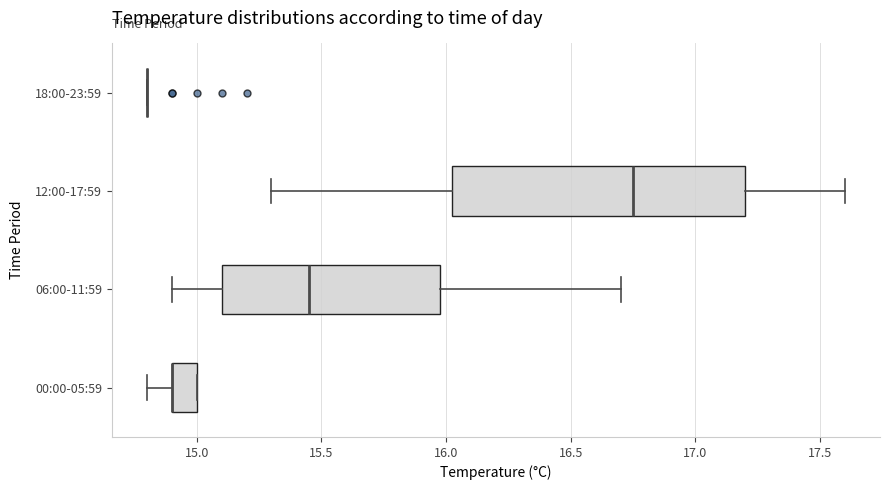

Comparing the boxes themselves (not the whiskers), which one is the widest?

12:00-17:59